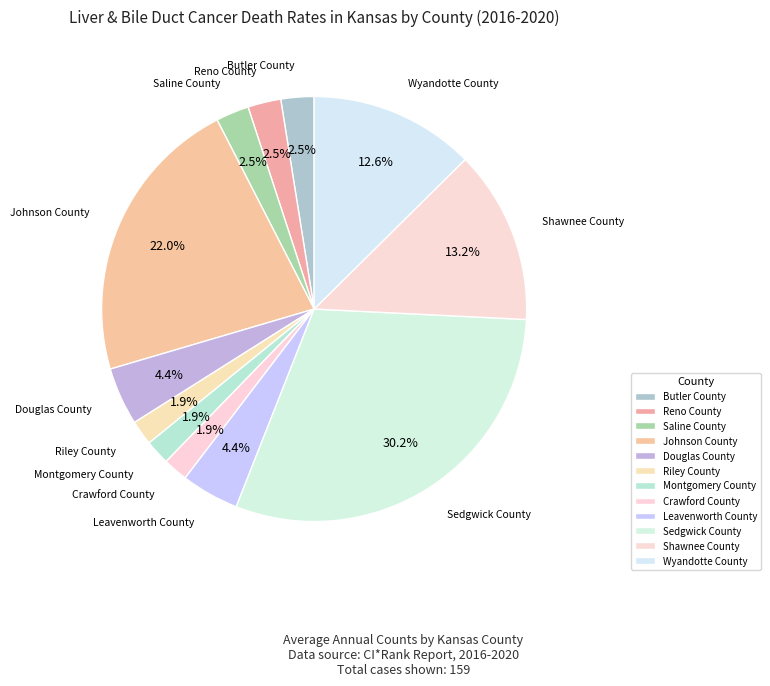

Rank the categories by value from lowest to highest.

Riley County, Montgomery County, Crawford County, Butler County, Reno County, Saline County, Douglas County, Leavenworth County, Wyandotte County, Shawnee County, Johnson County, Sedgwick County